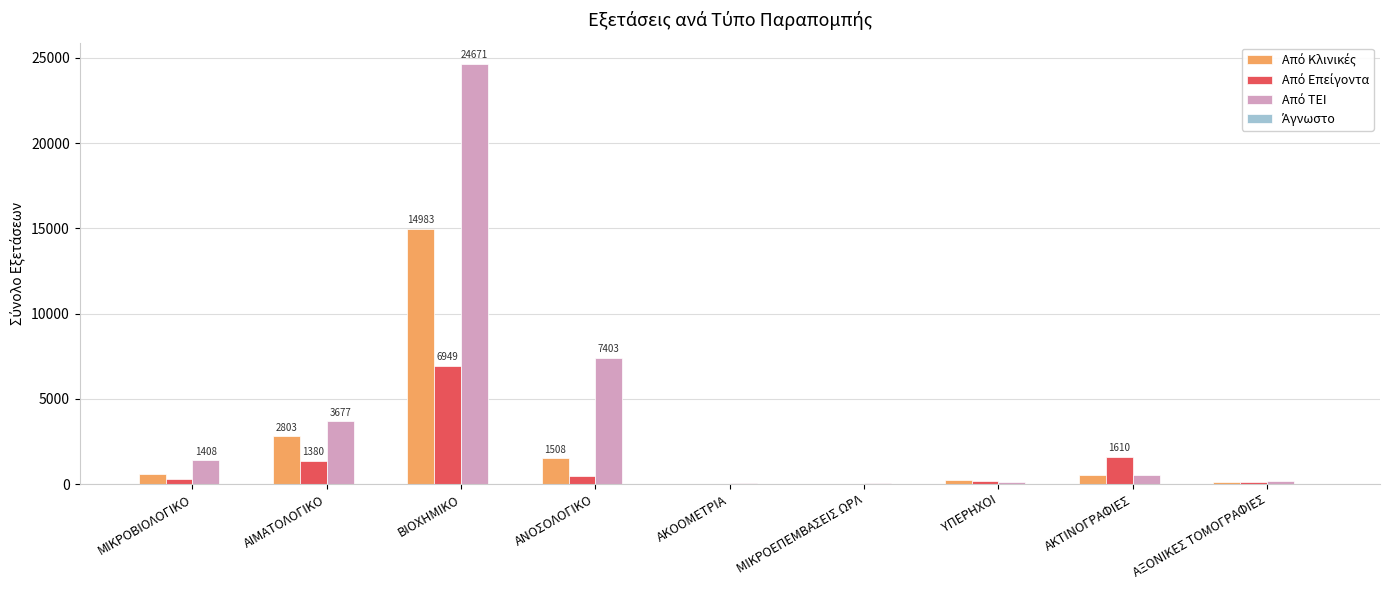

At which category is the sum across all series the highest?

ΒΙΟΧΗΜΙΚΟ